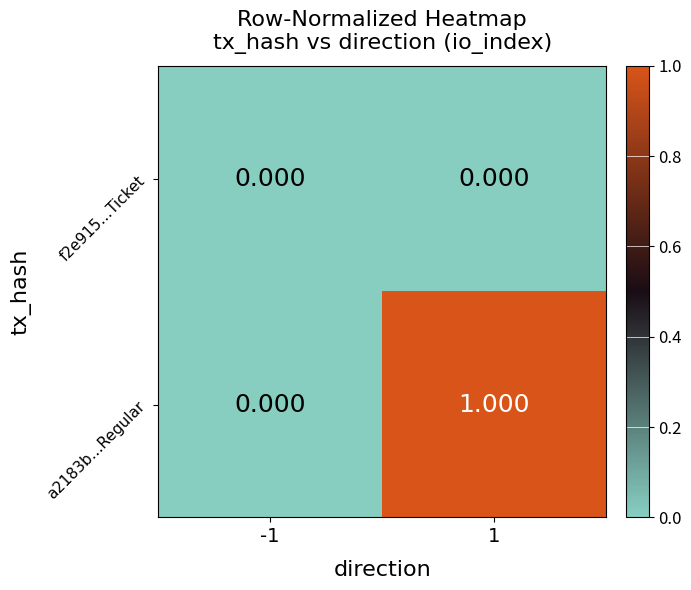

Is the value of a2183b...Regular at 1 greater than the value of f2e915...Ticket at -1?

Yes